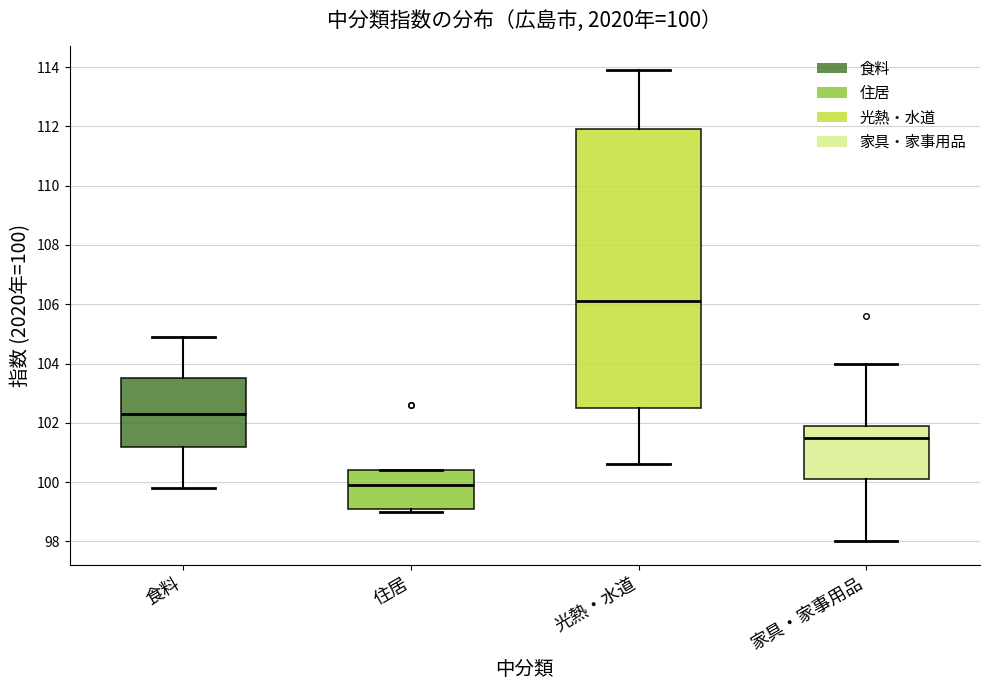

Comparing the boxes themselves (not the whiskers), which one is the tallest?

光熱・水道